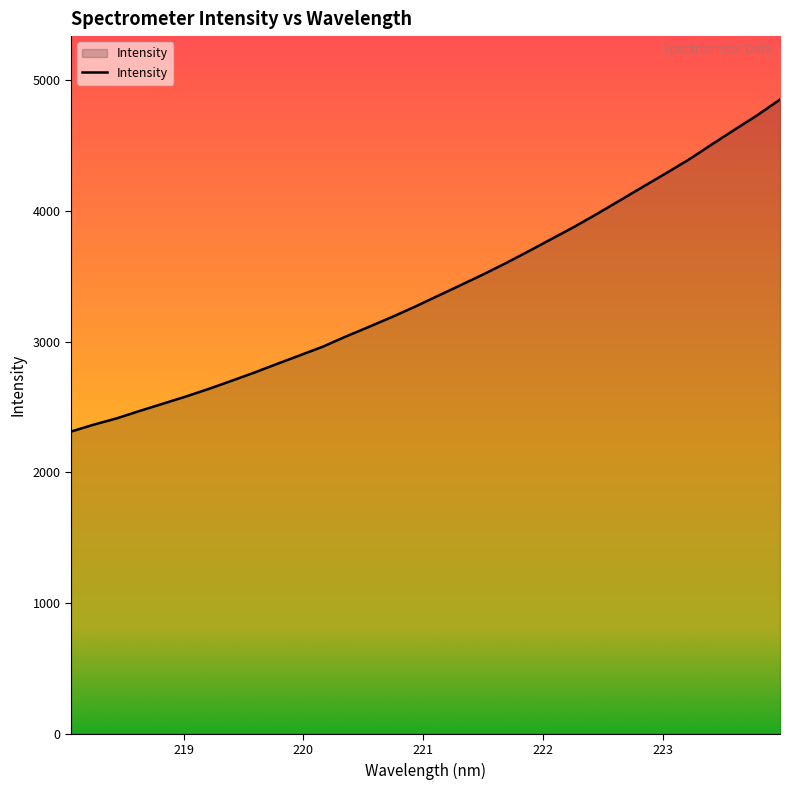

What is the smallest value displayed?

2312.0